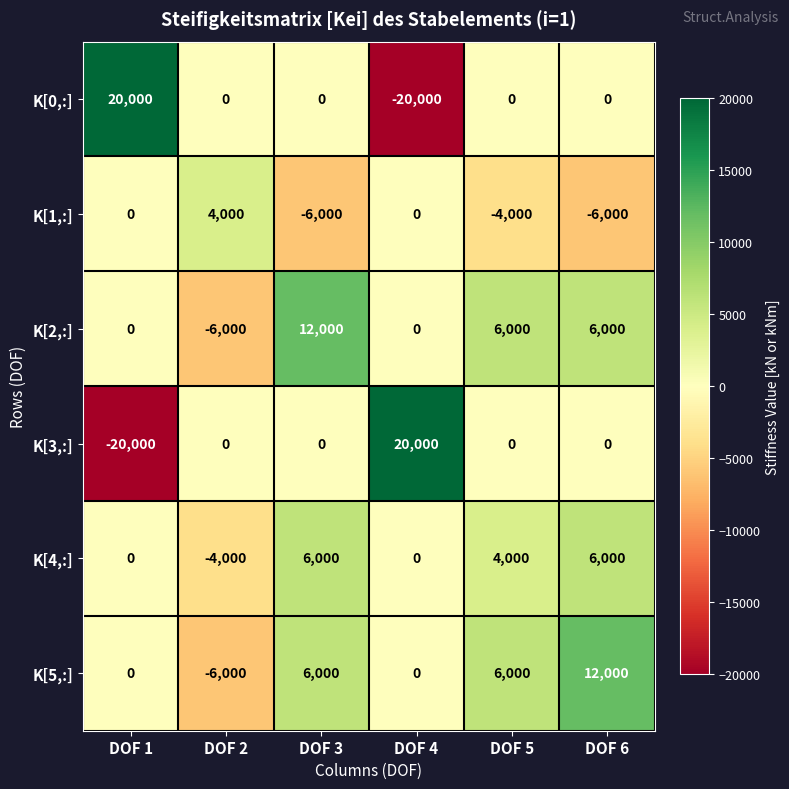

Is the value of K[4,:] at DOF 1 greater than the value of K[2,:] at DOF 5?

No